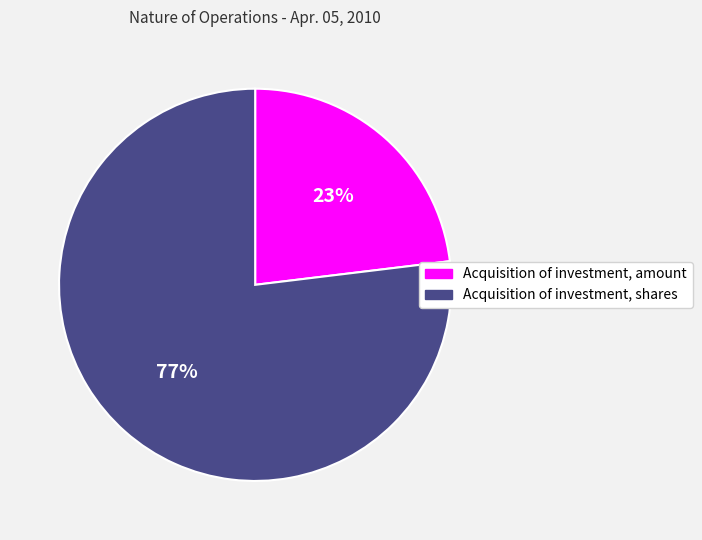

Between Acquisition of investment, amount and Acquisition of investment, shares, which is larger?

Acquisition of investment, shares